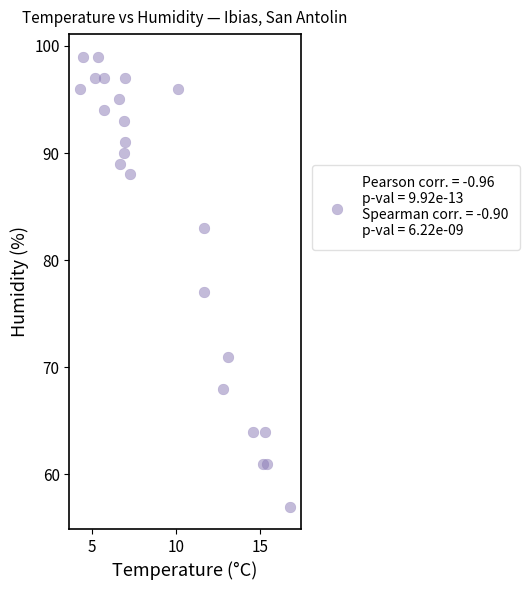

What is the range of Y values (max minus min)?

42